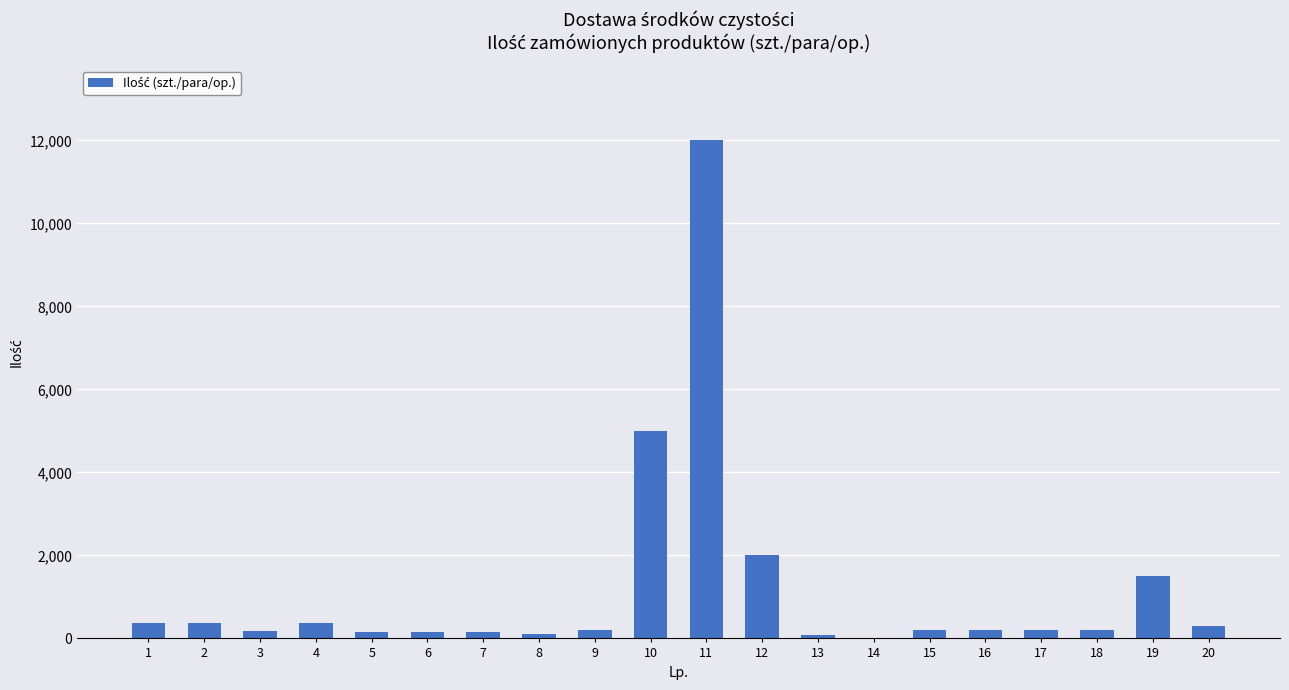

Are the bars horizontal?

No